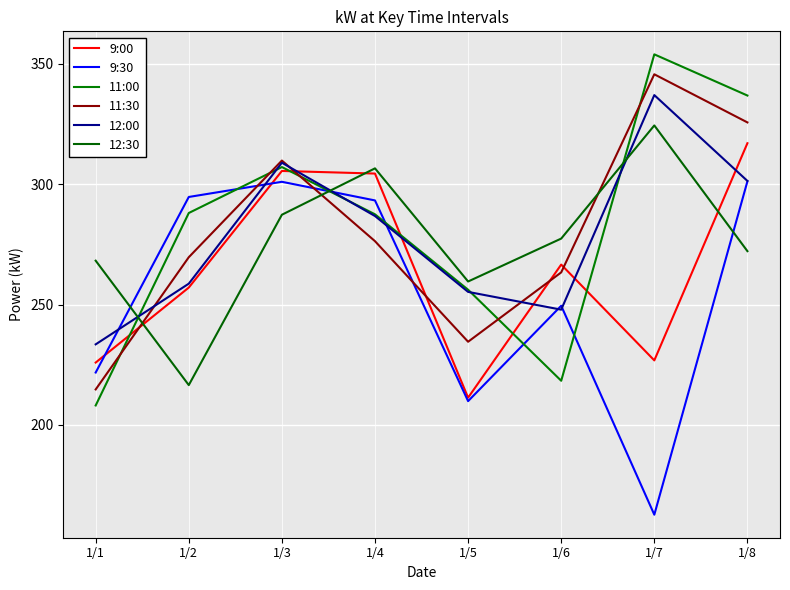

At which label does 12:30 reach its peak?

1/7